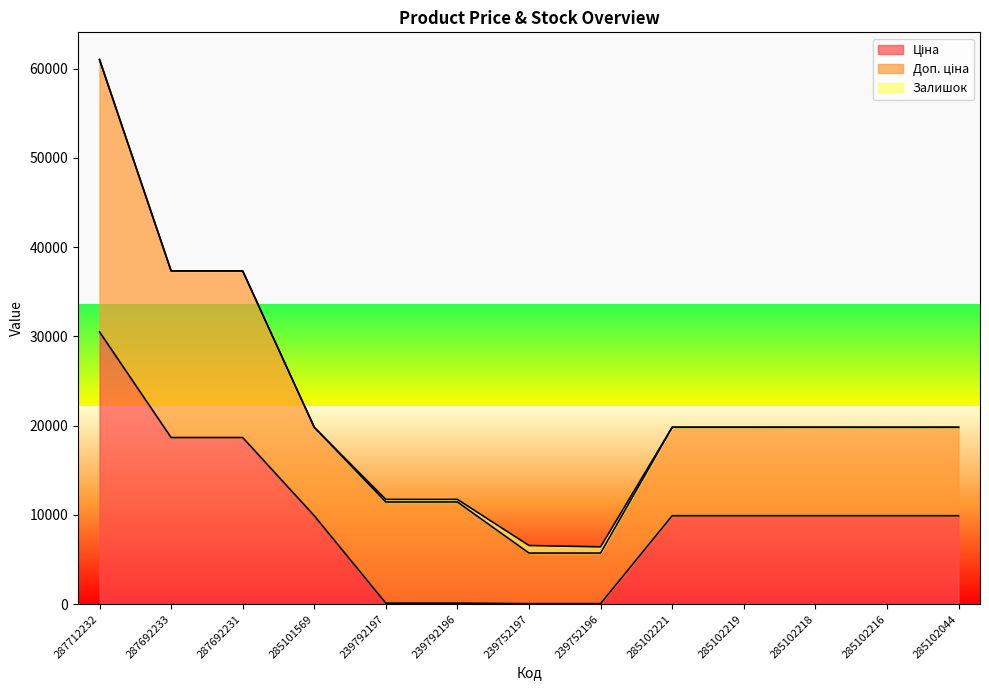

Is the value of Ціна at 287692231 greater than the value of Доп. ціна at 239752196?

Yes